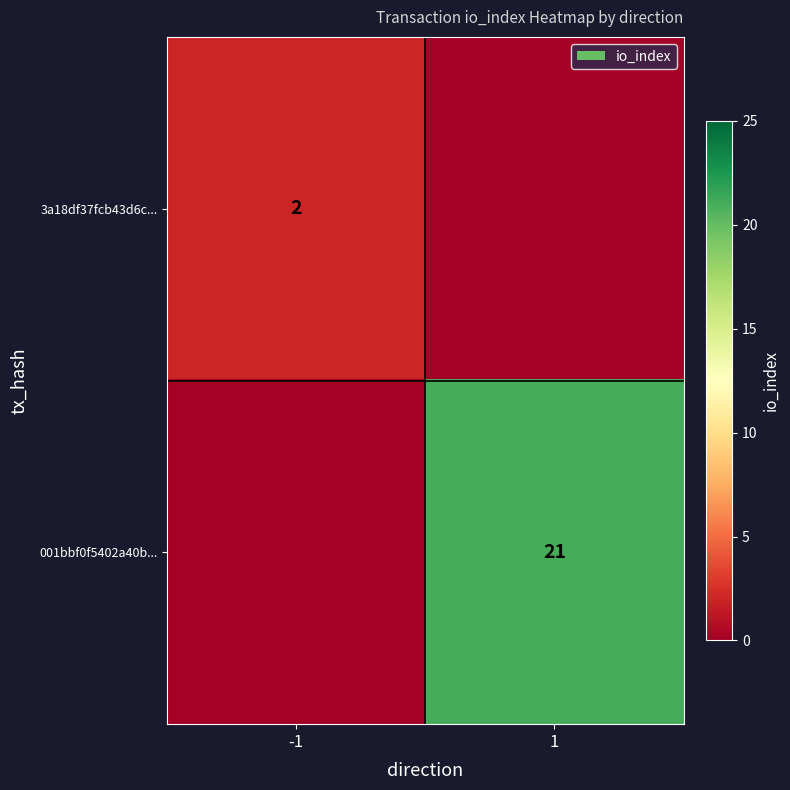

Is the value of 001bbf0f5402a40b... at 1 greater than the value of 3a18df37fcb43d6c... at -1?

Yes